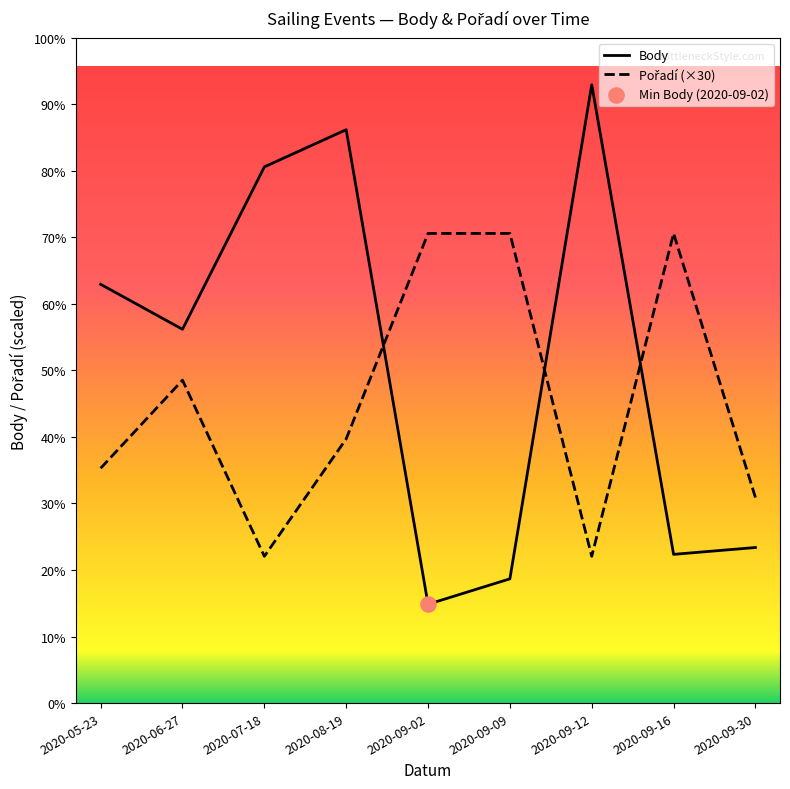

Which series has the widest spread of Y values?

Body